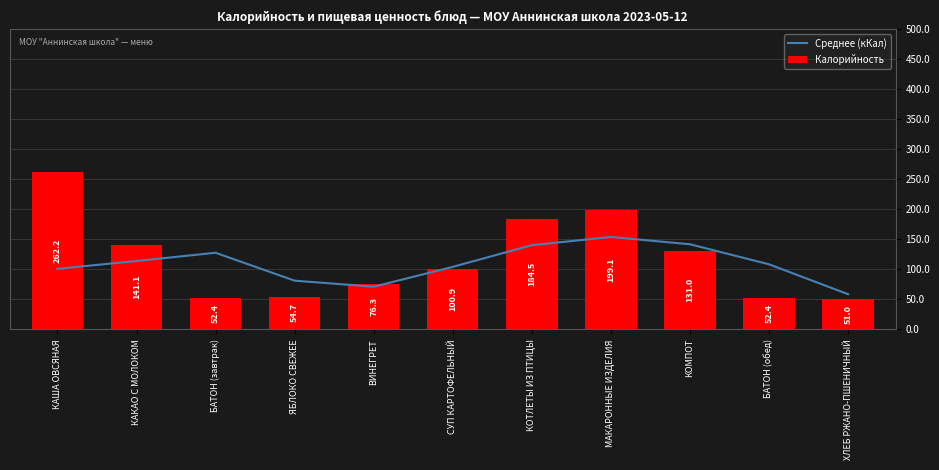

List the series in order of their peak value, highest first.

Калорийность, Среднее (кКал)